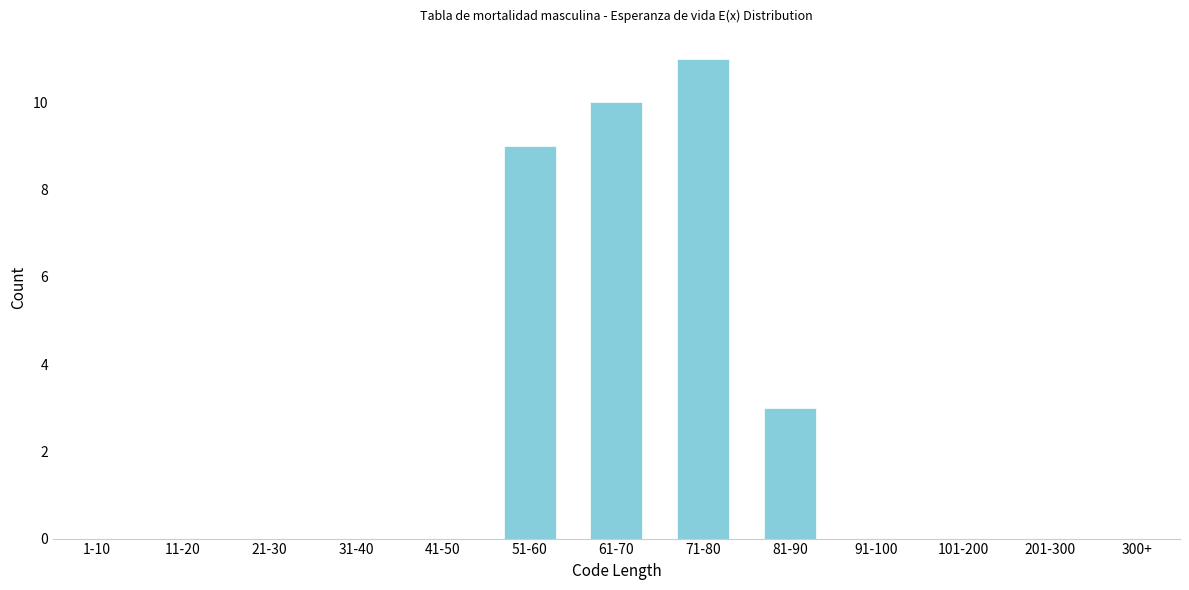

Reading right to left, list all the values displayed in this chart.

300+=0	201-300=0	101-200=0	91-100=0	81-90=3	71-80=11	61-70=10	51-60=9	41-50=0	31-40=0	21-30=0	11-20=0	1-10=0